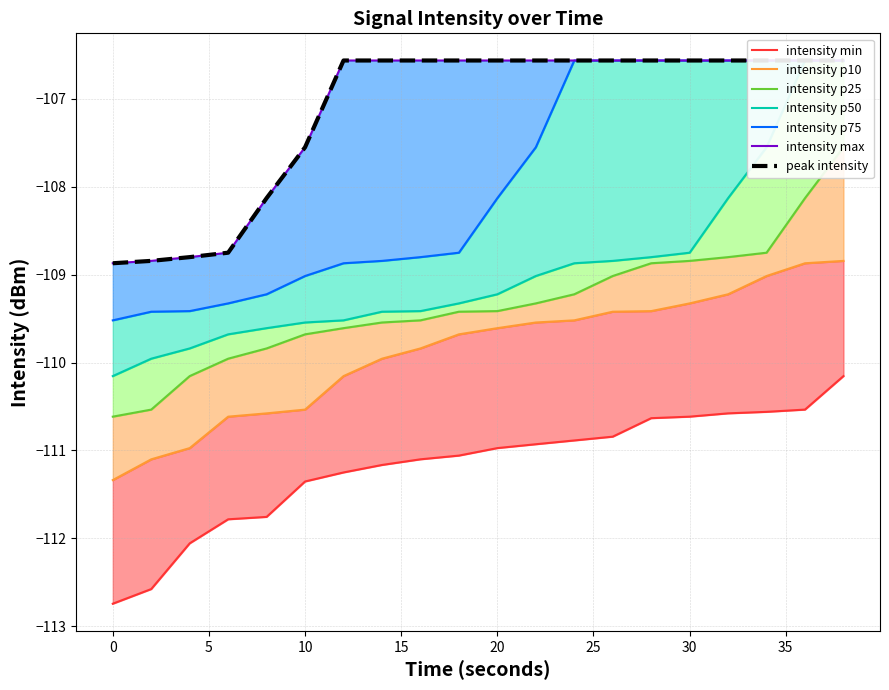

How many values in the intensity_p25 series are below -109?

14